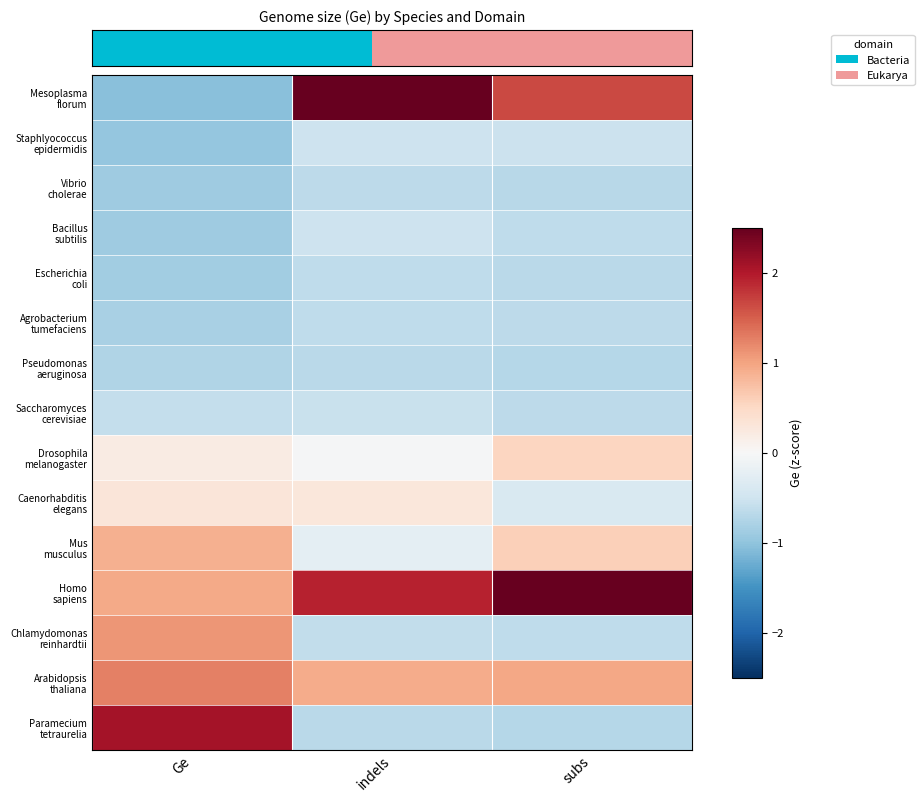

How many categories are shown in the chart?

3